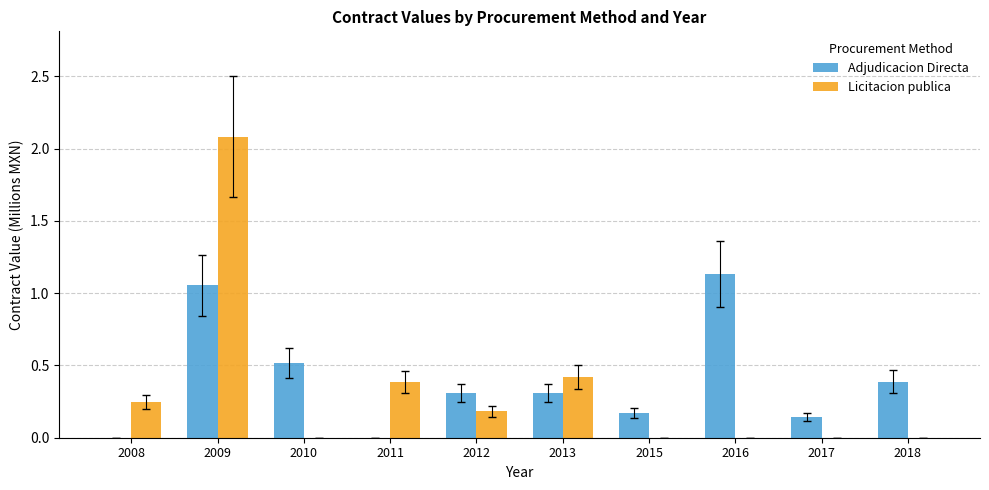

What is the maximum value shown in the chart?

2.1